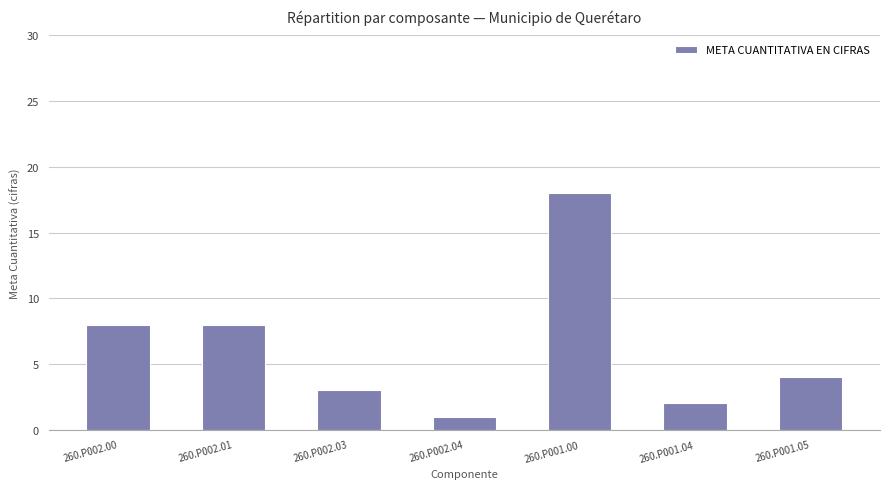

What is the change in value from 260.P002.01 to 260.P002.03?

-5